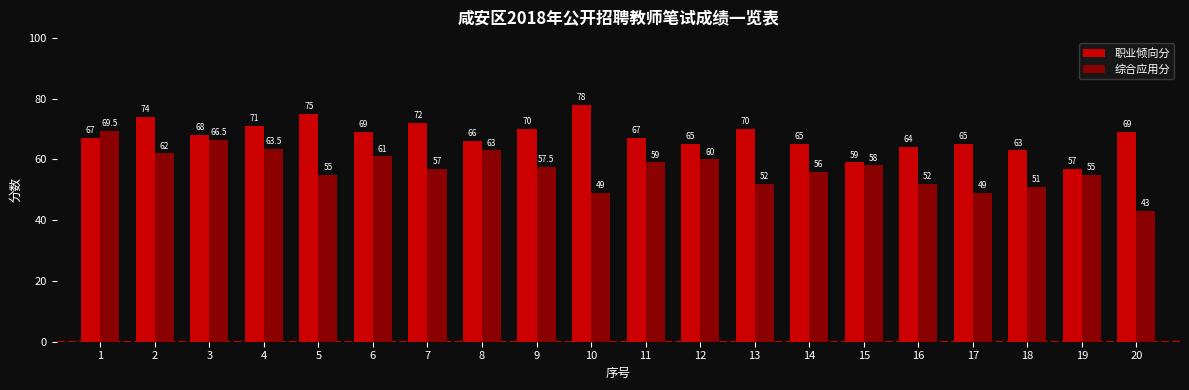

Reading right to left, extract all data points from this chart.

职业倾向分: 69.0	57.0	63.0	65.0	64.0	59.0	65.0	70.0	65.0	67.0	78.0	70.0	66.0	72.0	69.0	75.0	71.0	68.0	74.0	67.0
综合应用分: 43.0	55.0	51.0	49.0	52.0	58.0	56.0	52.0	60.0	59.0	49.0	57.5	63.0	57.0	61.0	55.0	63.5	66.5	62.0	69.5